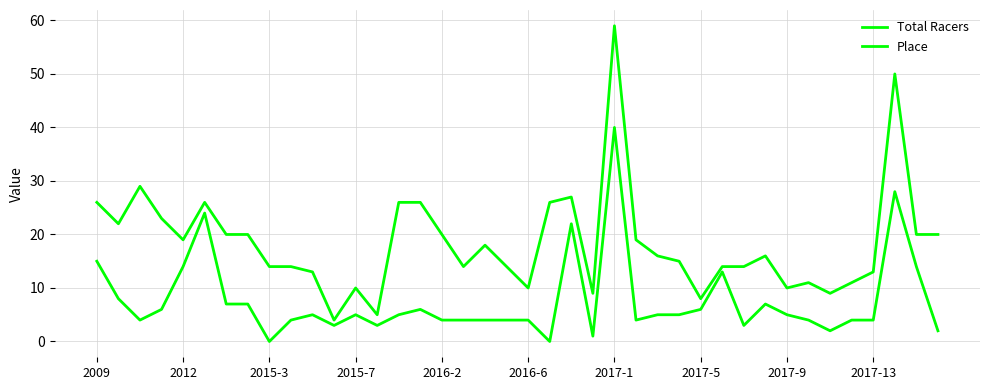

What is the average value of the Total Racers series?

18